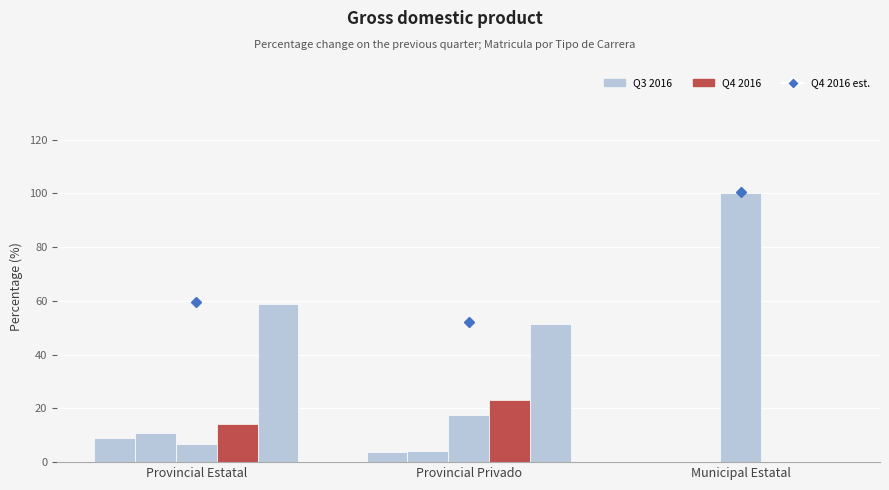

How many groups of bars are there?

3